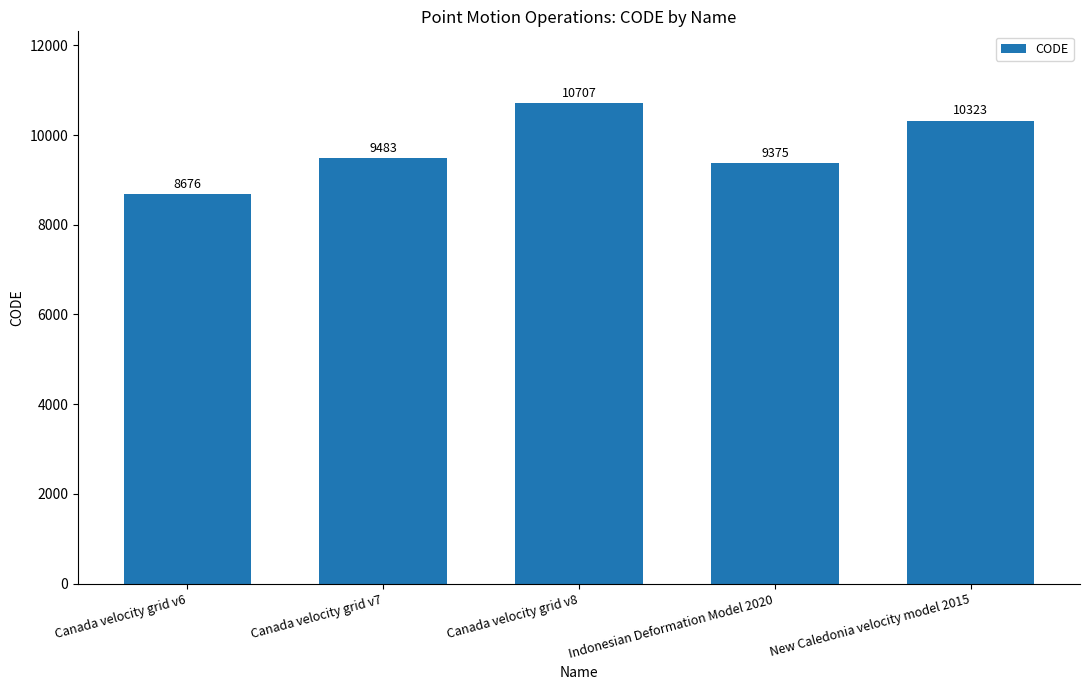

What is the label of the 1st bar from the right?

New Caledonia velocity model 2015